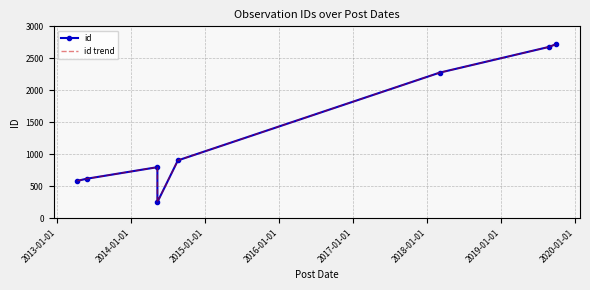

True or false: id and id trend cross at least once.

False